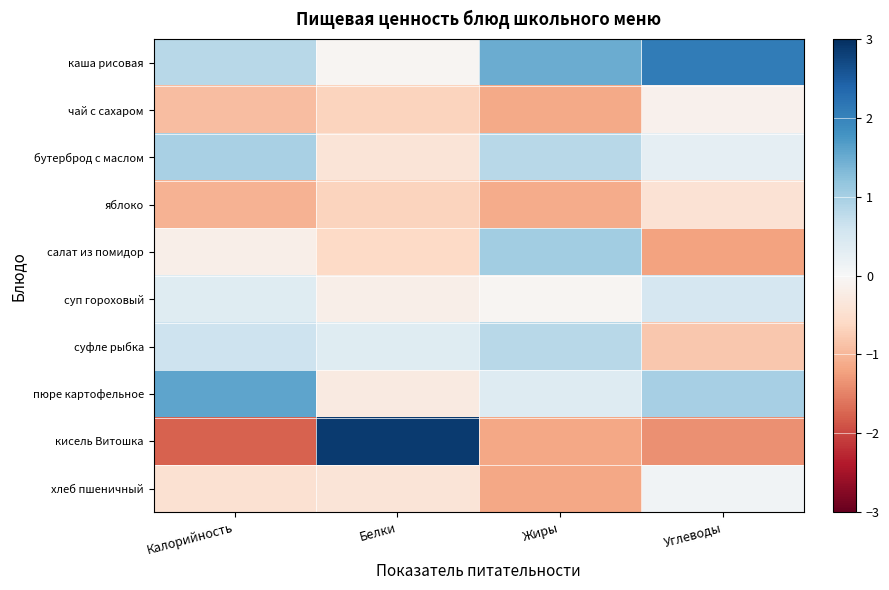

Reading left to right, what are all the values shown in this chart?

каша рисовая: Калорийность=0.8	Белки=-0.1	Жиры=1.5	Углеводы=2.1
чай с сахаром: Калорийность=-0.9	Белки=-0.7	Жиры=-1.1	Углеводы=-0.1
бутерброд с маслом: Калорийность=1.0	Белки=-0.4	Жиры=0.8	Углеводы=0.3
яблоко: Калорийность=-1.0	Белки=-0.7	Жиры=-1.1	Углеводы=-0.4
салат из помидор: Калорийность=-0.2	Белки=-0.6	Жиры=1.1	Углеводы=-1.2
суп гороховый: Калорийность=0.4	Белки=-0.2	Жиры=-0.0	Углеводы=0.5
суфле рыбка: Калорийность=0.6	Белки=0.4	Жиры=0.8	Углеводы=-0.8
пюре картофельное: Калорийность=1.6	Белки=-0.3	Жиры=0.4	Углеводы=1.0
кисель Витошка: Калорийность=-1.8	Белки=2.9	Жиры=-1.2	Углеводы=-1.4
хлеб пшеничный: Калорийность=-0.5	Белки=-0.4	Жиры=-1.2	Углеводы=0.1